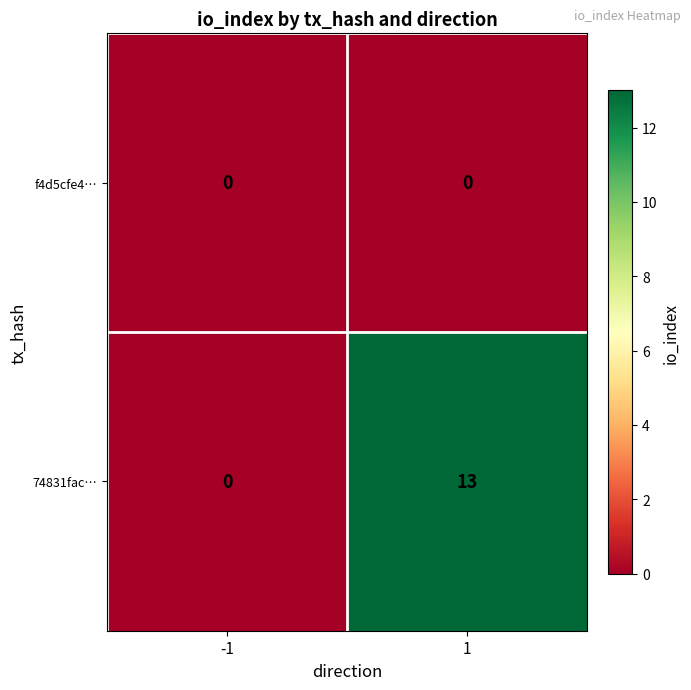

True or false: f4d5cfe4… has a value of 0 at 1.

True